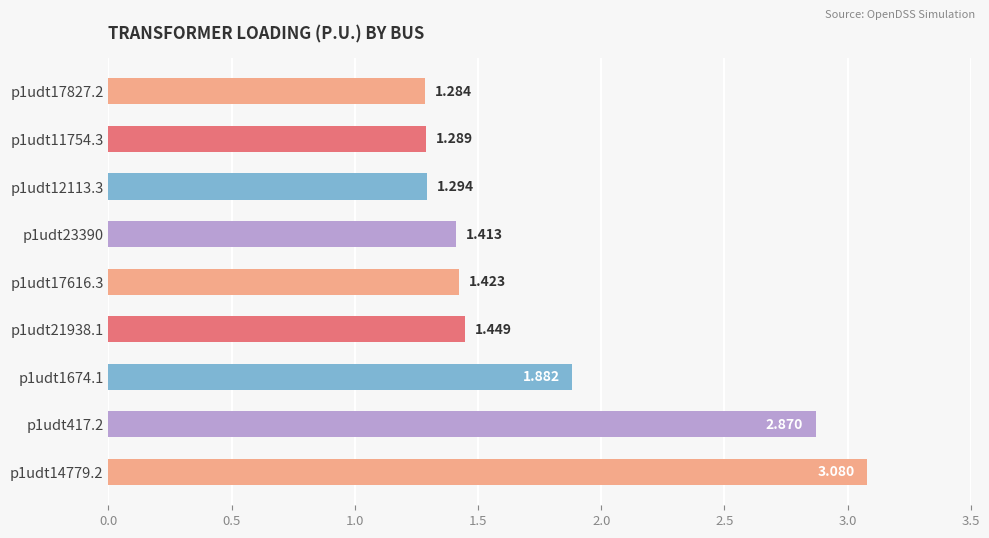

At which label is the value closest to 2?

p1udt1674.1